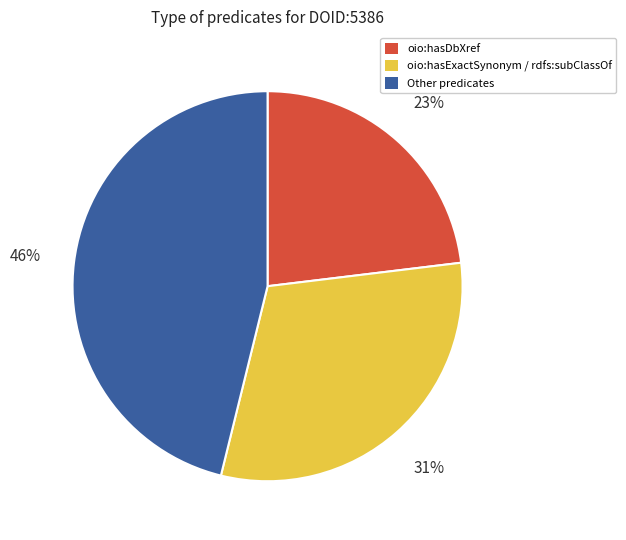

Which slice is the largest?

Other predicates